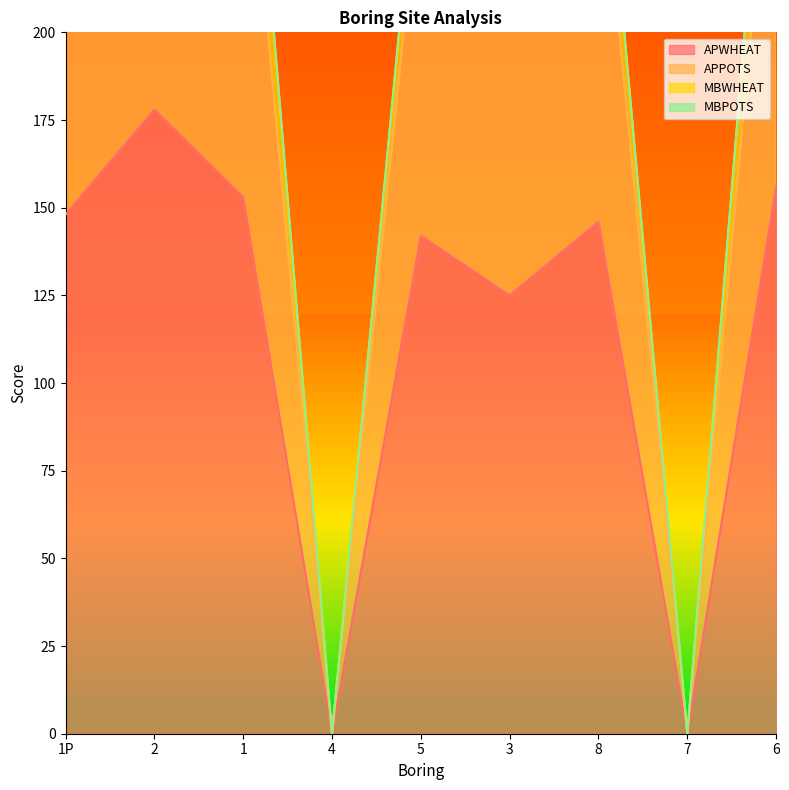

In APWHEAT, how many points are lower than both neighbors (excluding endpoints)?

3